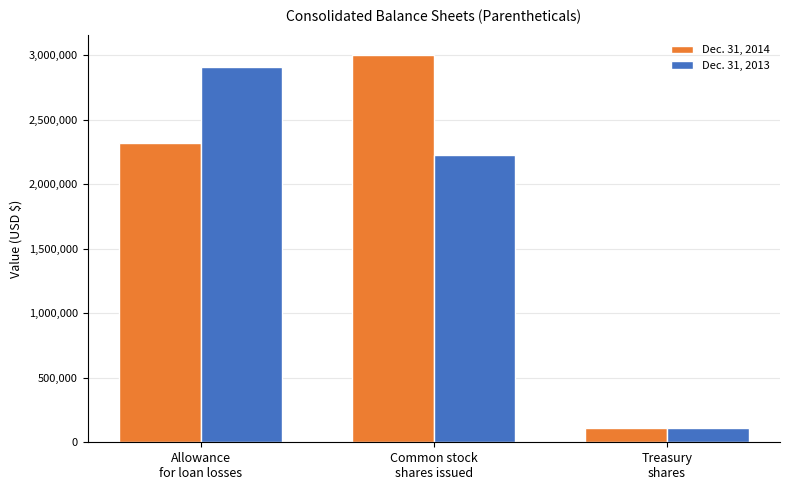

Read the Dec. 31, 2014 value at Treasury
shares.

106932